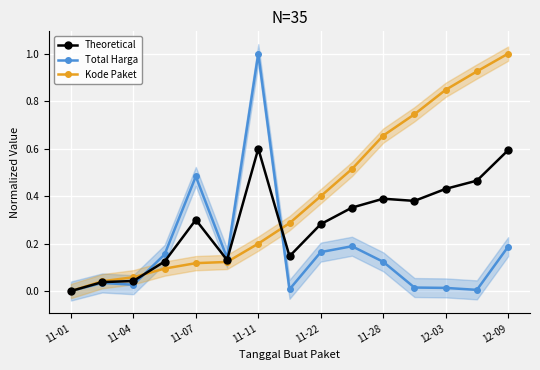

What is the maximum value for Total Harga?

1.0